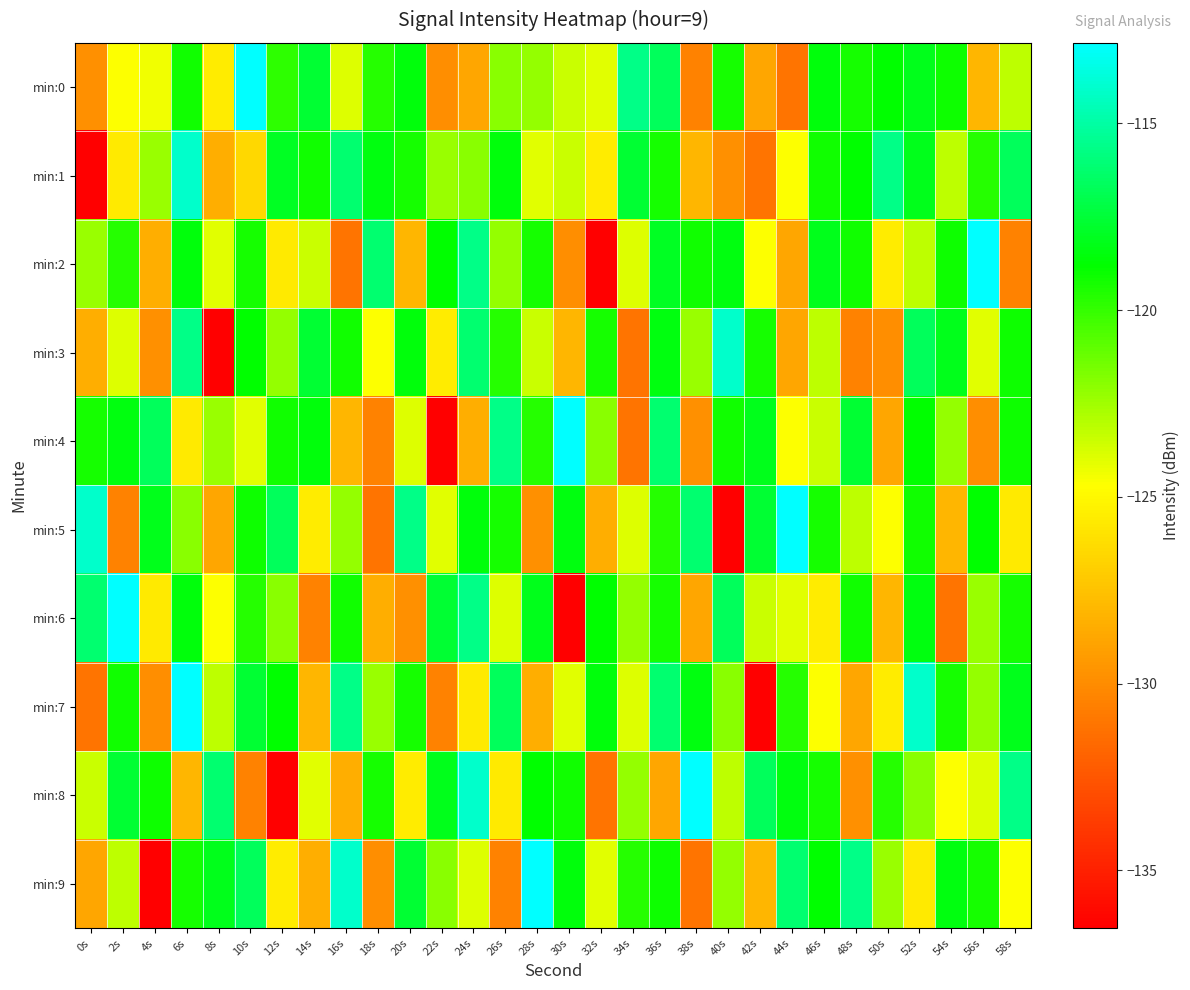

What is the difference between the highest and lowest values at 48s?

14.8